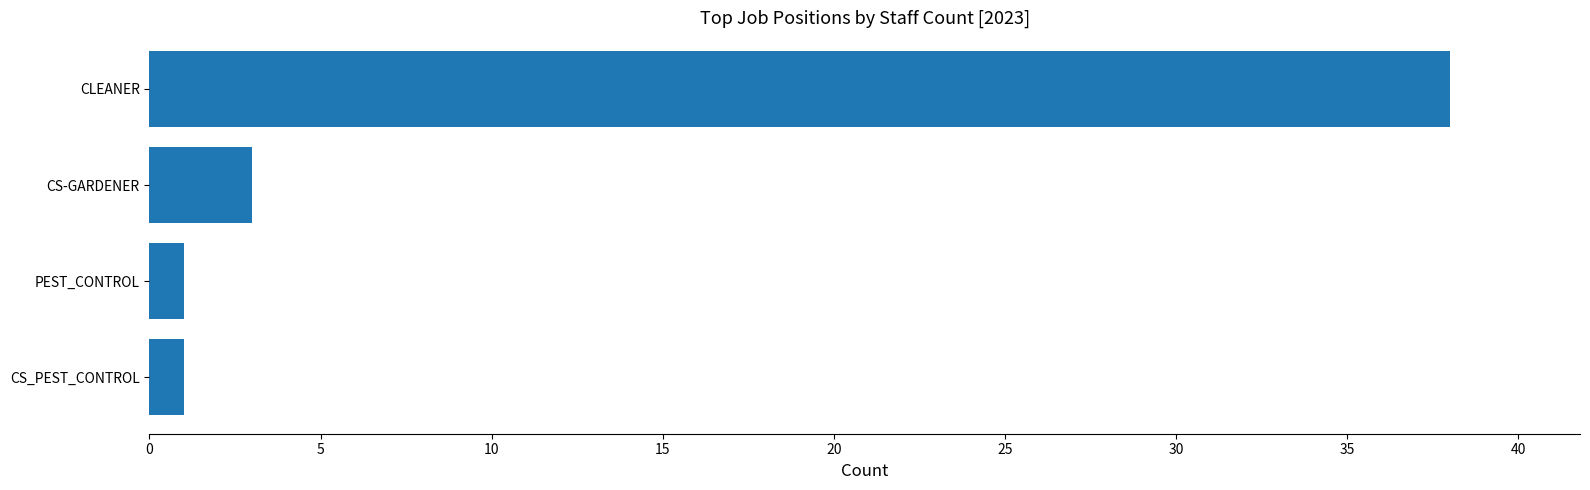

Reading bottom to top, extract all data points from this chart.

1	1	3	38